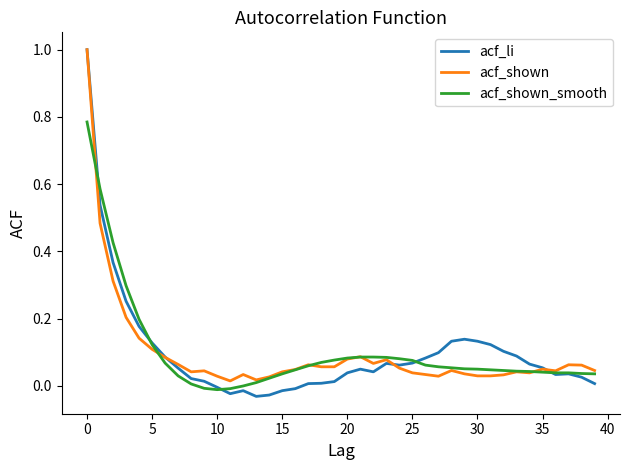

Which series has the widest spread of values?

acf_li